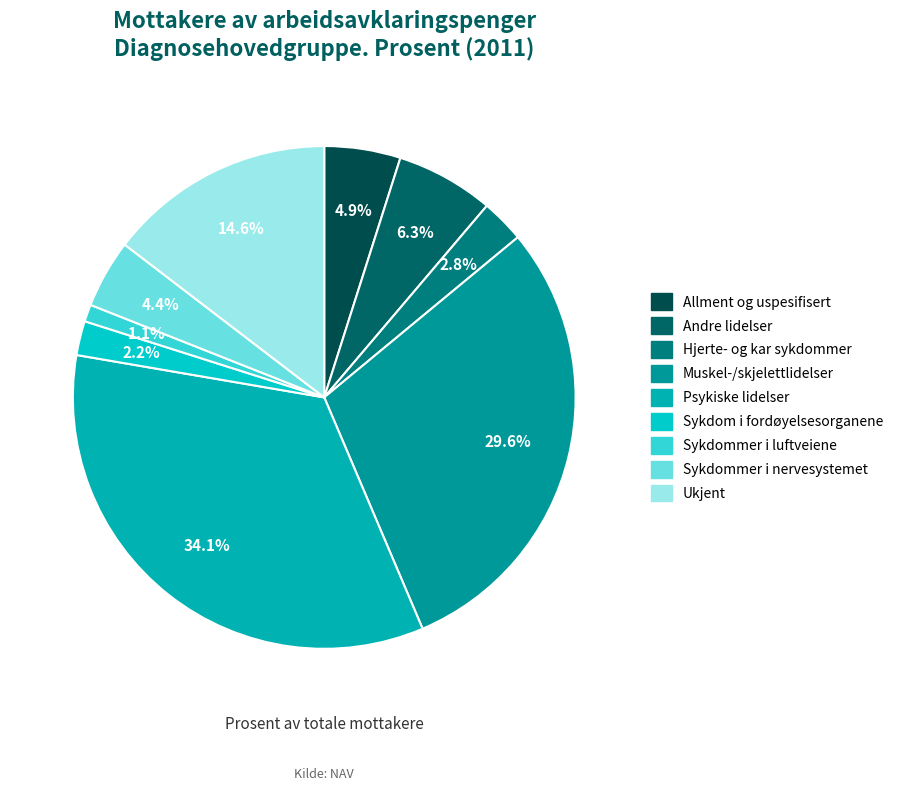

Between Muskel-/skjelettlidelser and Ukjent, which is larger?

Muskel-/skjelettlidelser